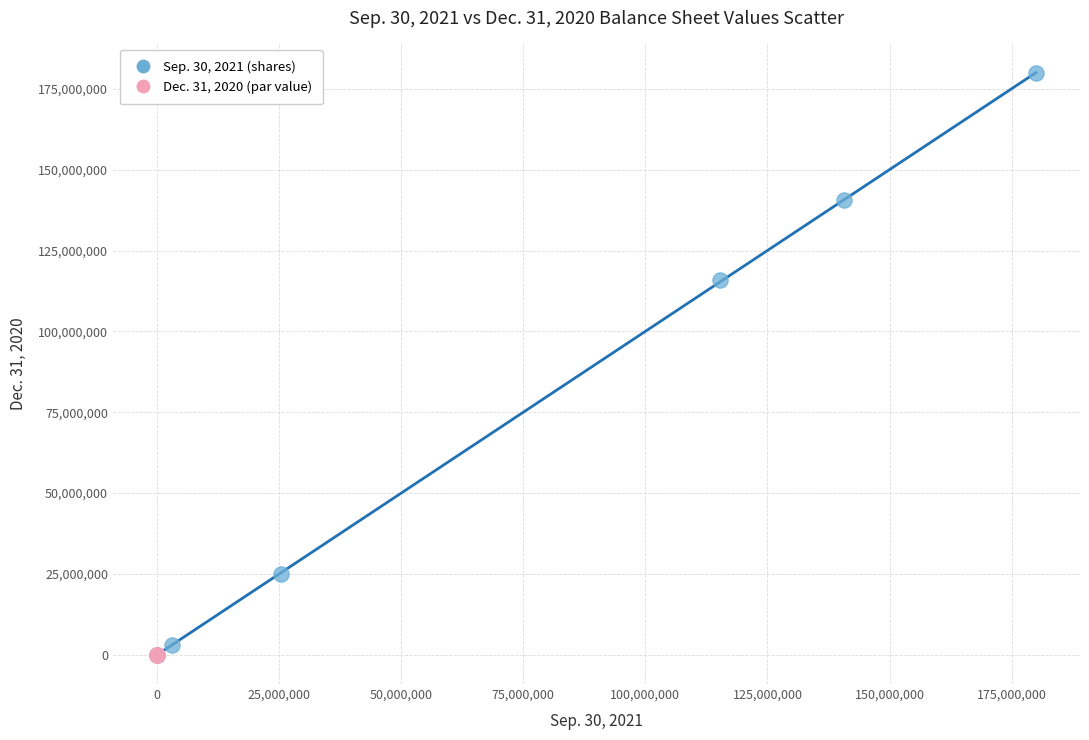

What are all the series names shown in the legend?

Sep. 30, 2021 (shares), Dec. 31, 2020 (par value)